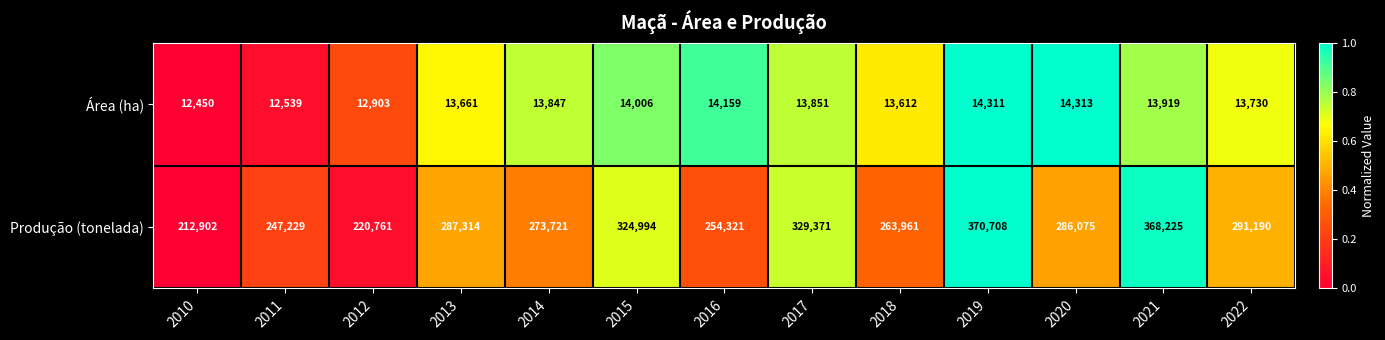

Between 2016 and 2018, which series saw the biggest shift?

Produção (tonelada)